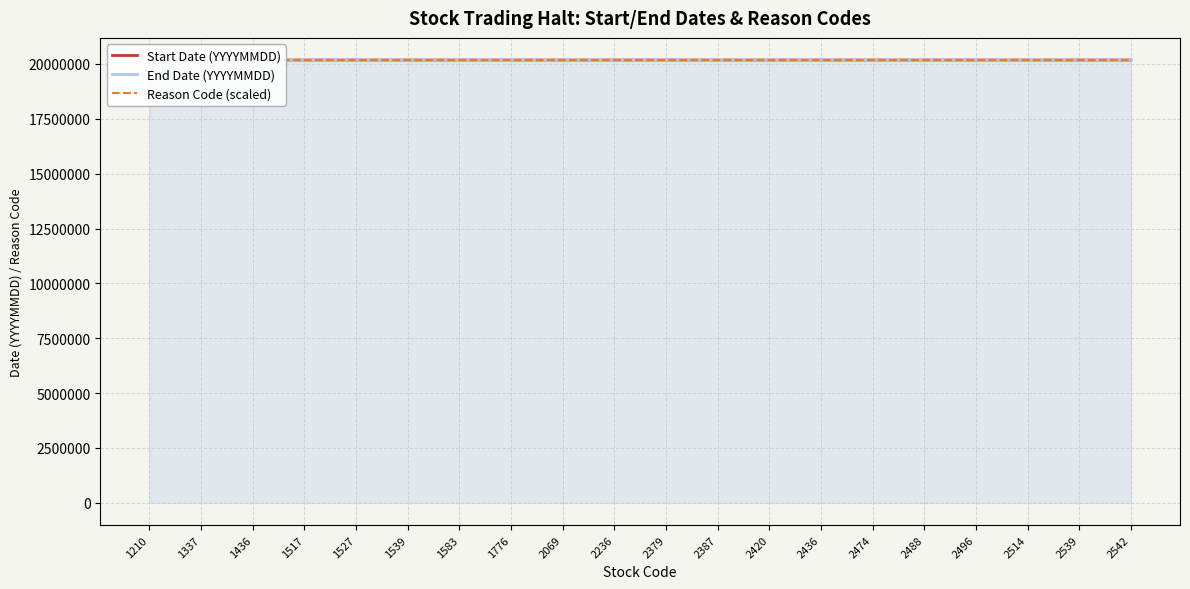

What is the sum of all Start Date (YYYYMMDD) values?

403617445.0